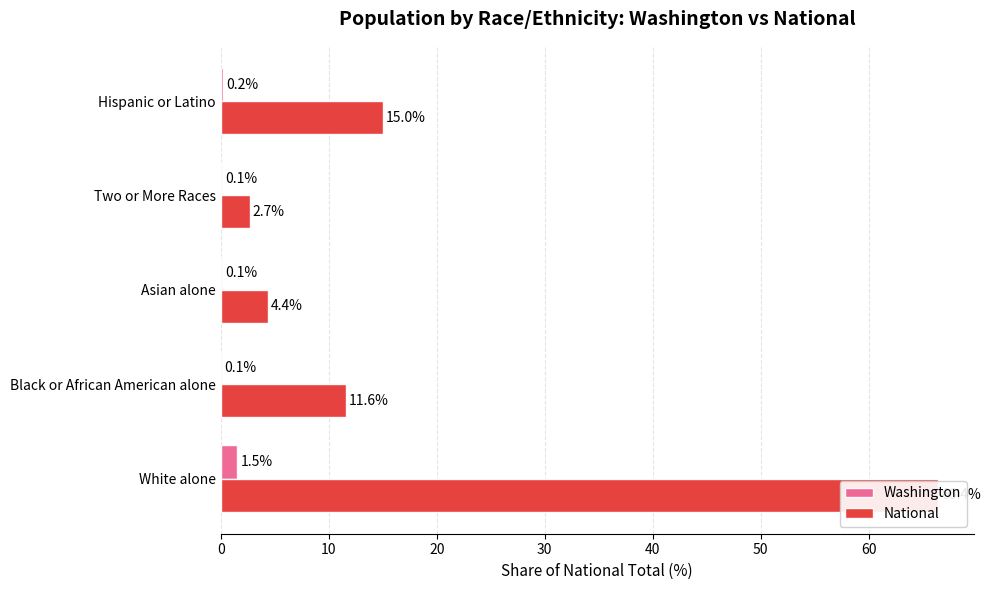

Is the value of National at Hispanic or Latino greater than the value of Washington at Hispanic or Latino?

Yes